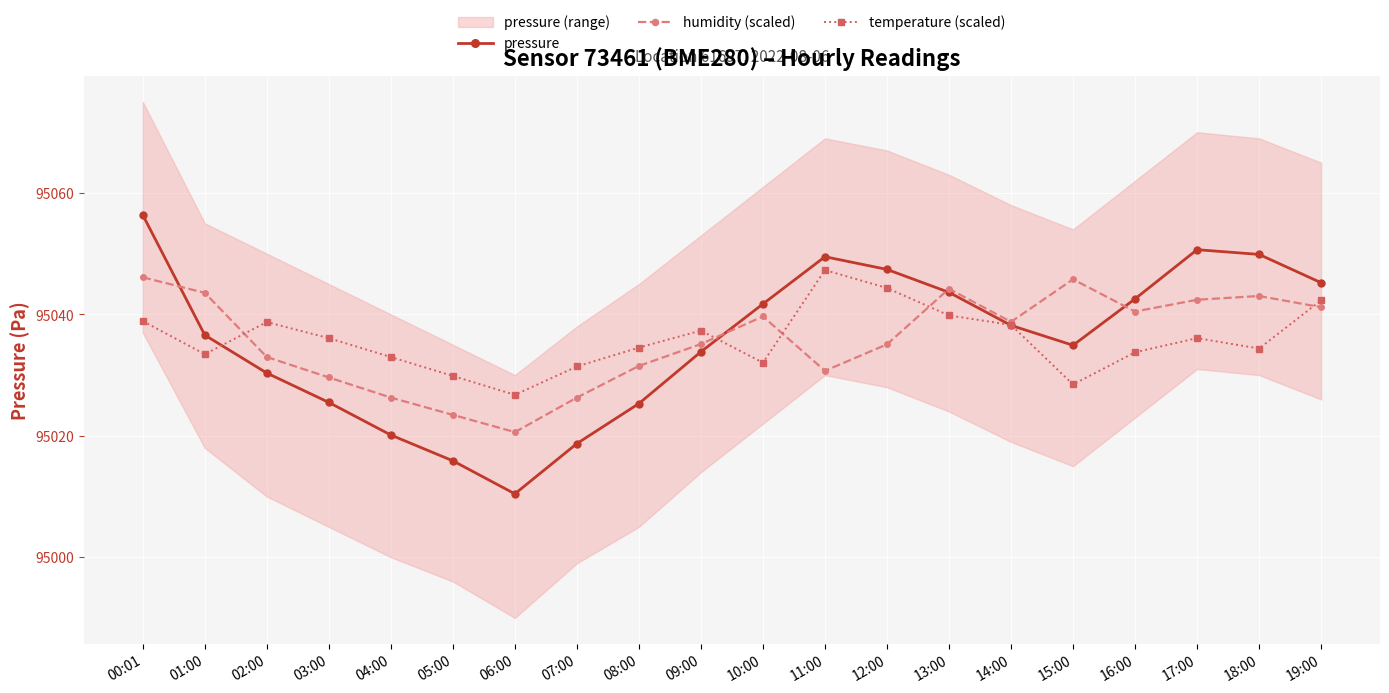

Which series changed the most between 00:01 and 01:00?

pressure